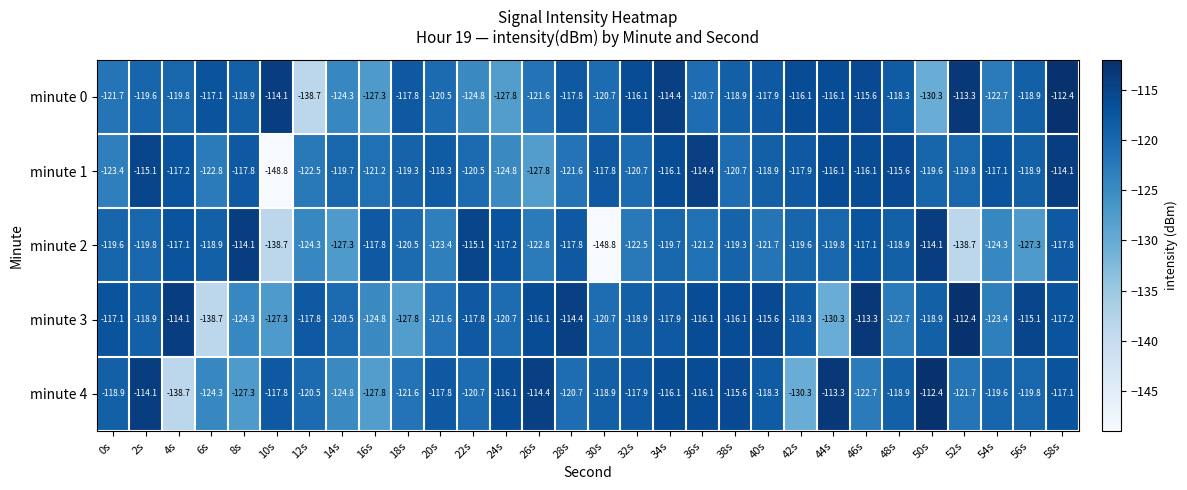

What is the maximum value shown in the chart?

-112.4